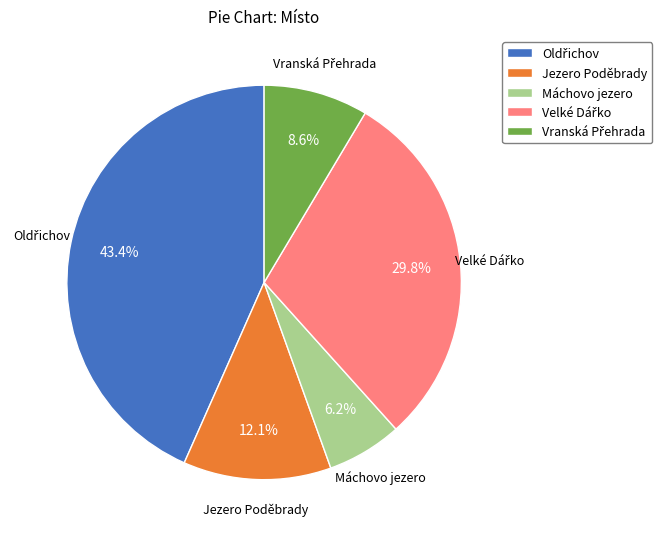

What is the smallest slice in the pie chart?

Máchovo jezero